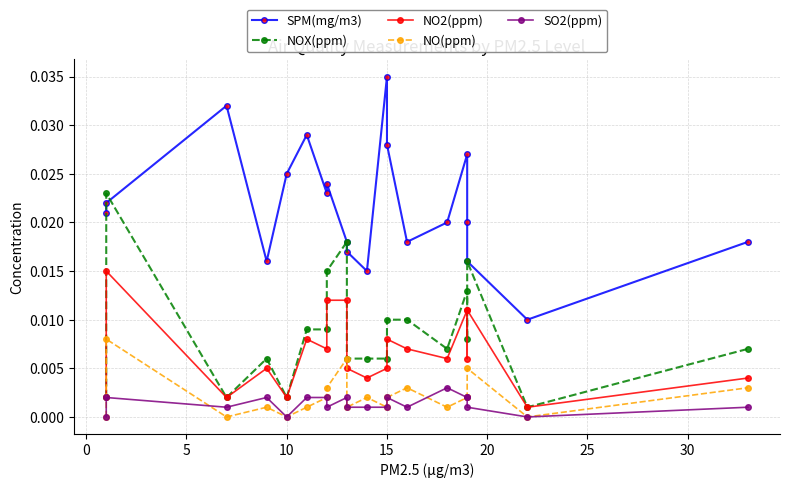

True or false: NOX(ppm) has a value of 0.0 at 13.

False